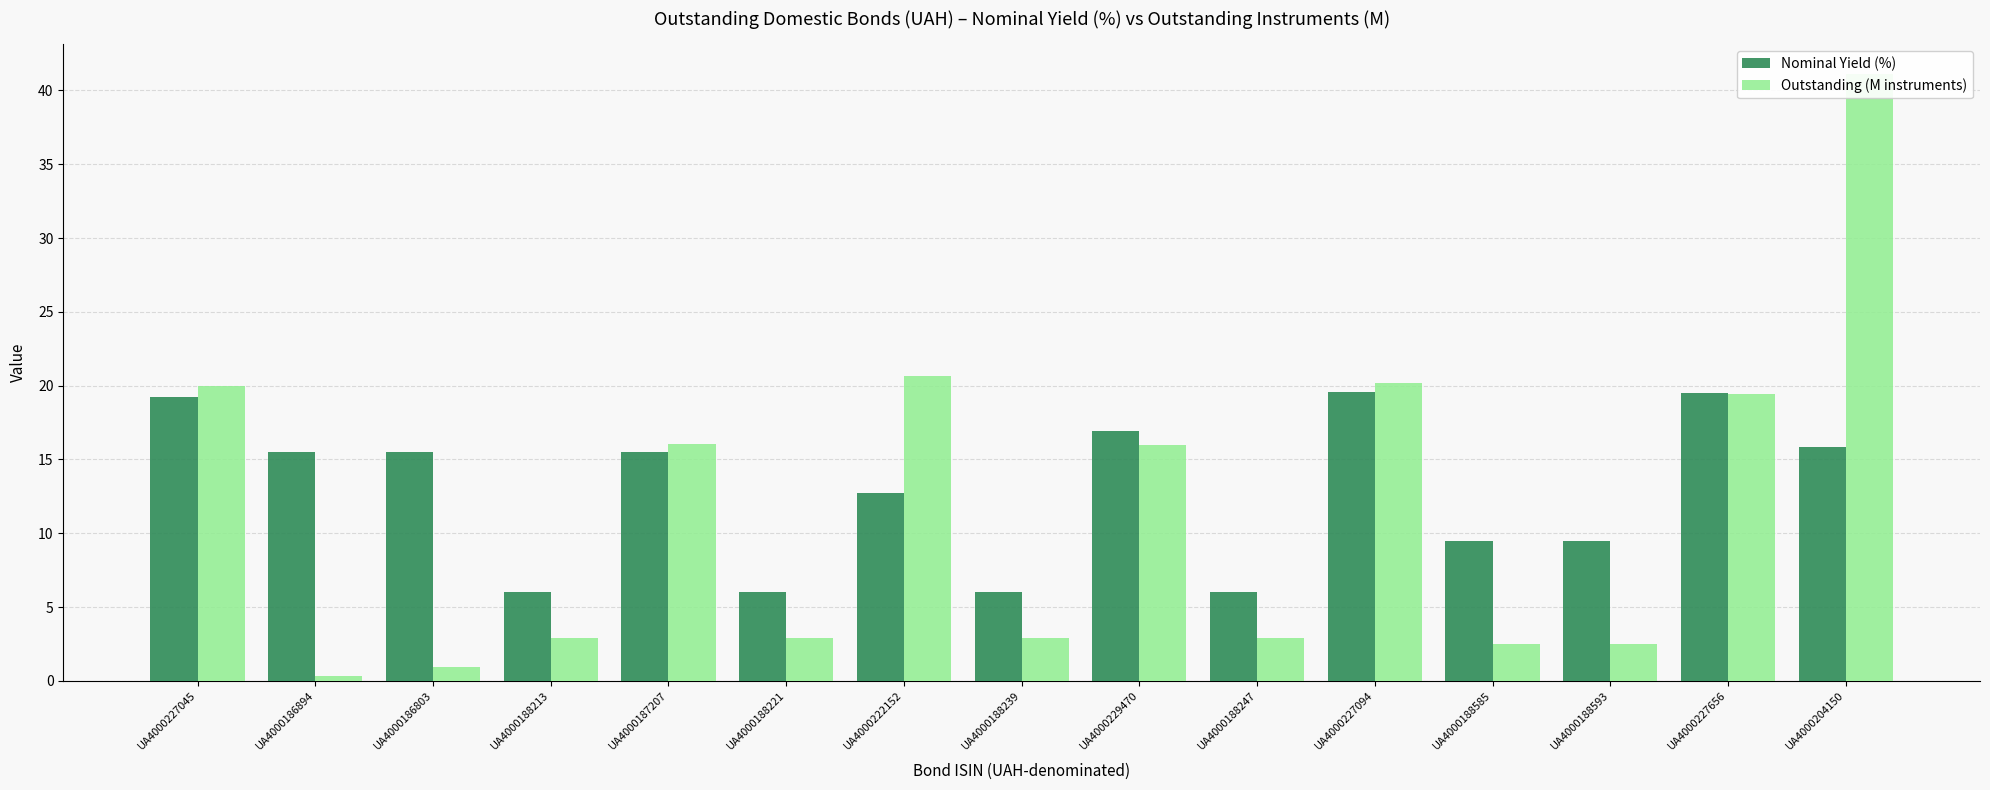

What is the difference between the highest and lowest values at UA4000187207?

0.5